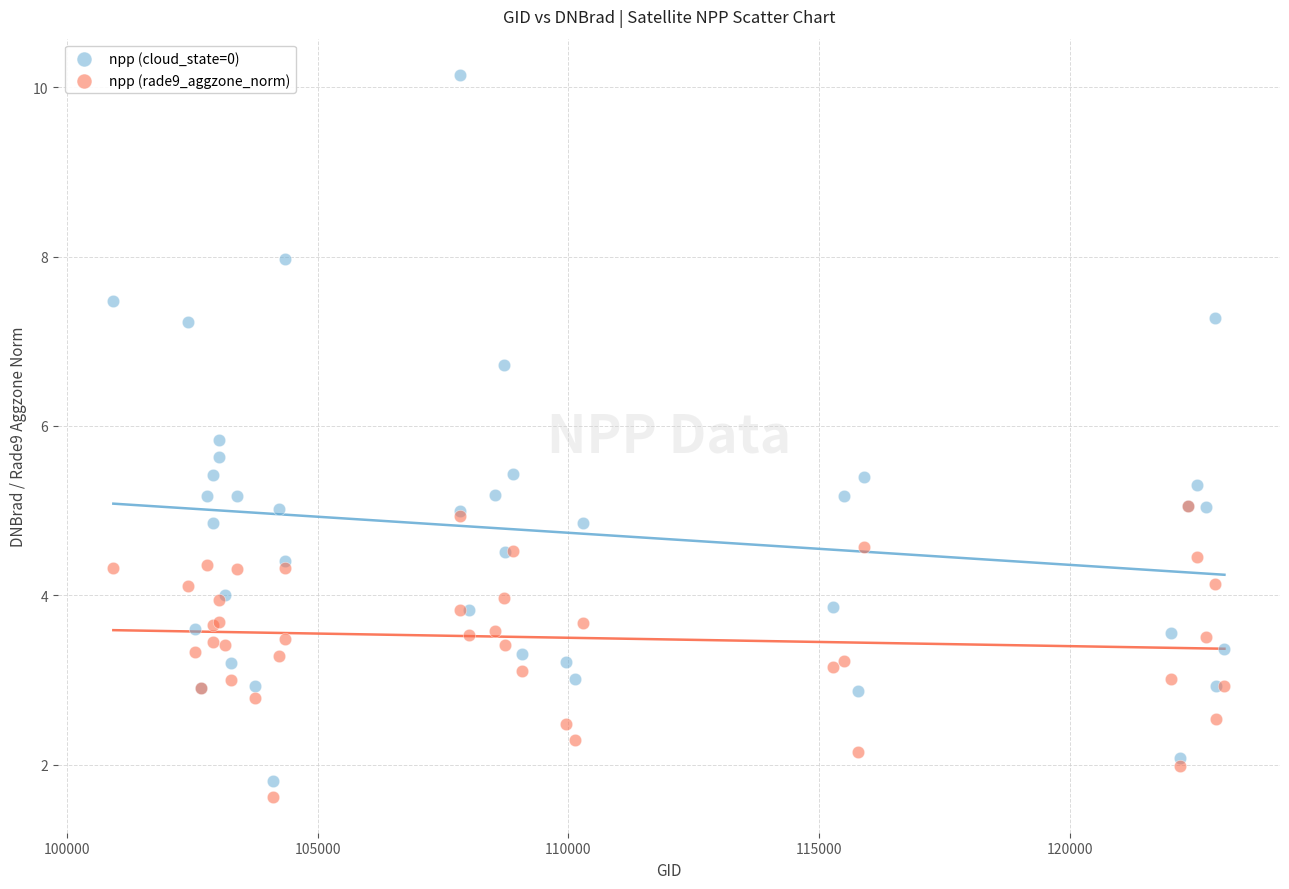

What are all the series names shown in the legend?

npp (cloud_state=0), npp (rade9_aggzone_norm)